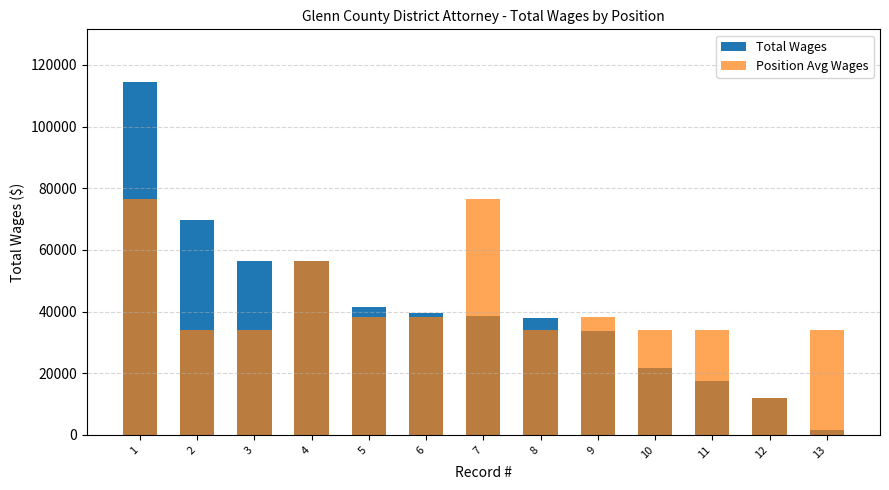

What is the value of the Position Avg Wages bar at the 9th from the left?

38257.3